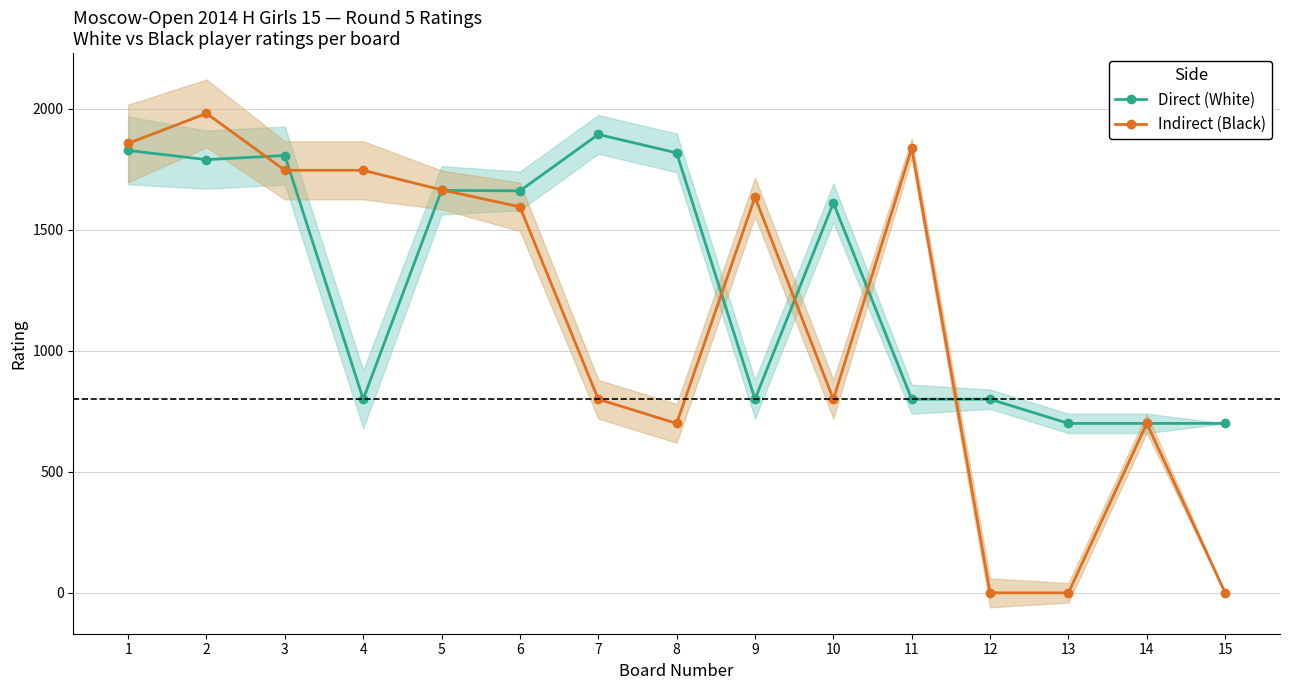

At which category does Direct (White) reach its first local peak?

3